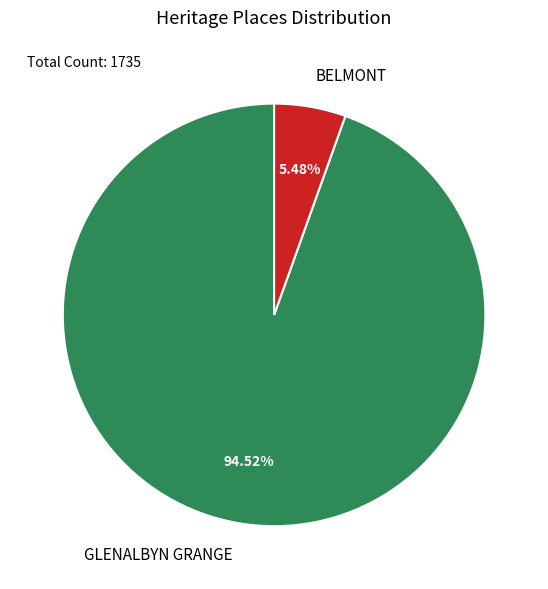

What portion of the pie excludes GLENALBYN GRANGE?

5.5%